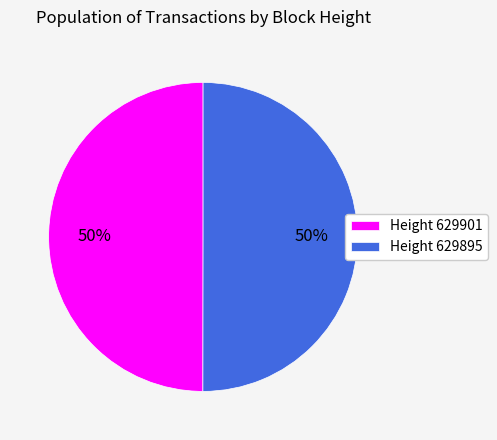

The Height 629901 slice represents 65% of the pie. True or false?

False